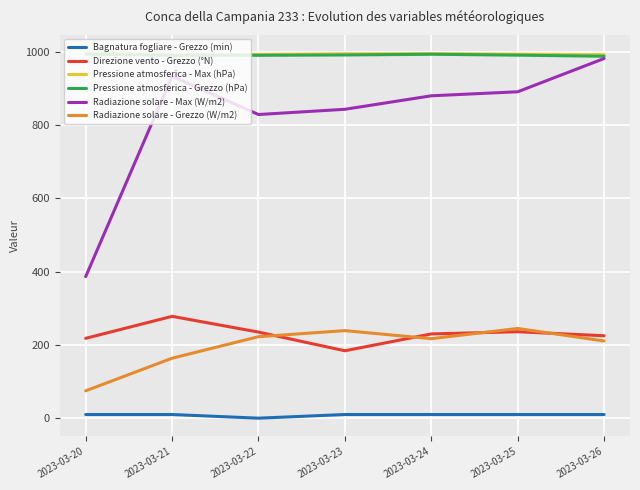

True or false: Pressione atmosferica - Grezzo (hPa) has a value of 991.1 at 2023-03-25.

True